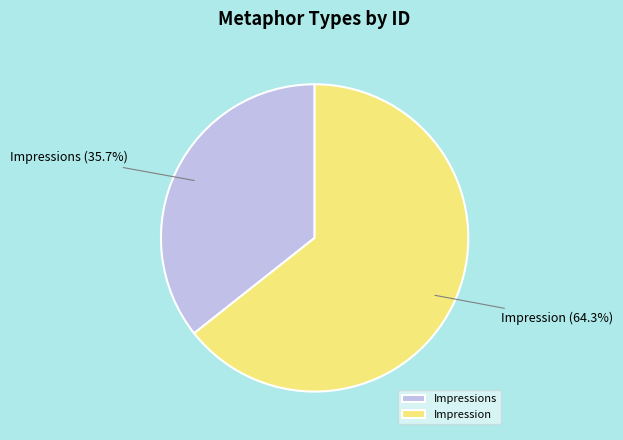

To the nearest percent, what portion does Impressions represent?

36%